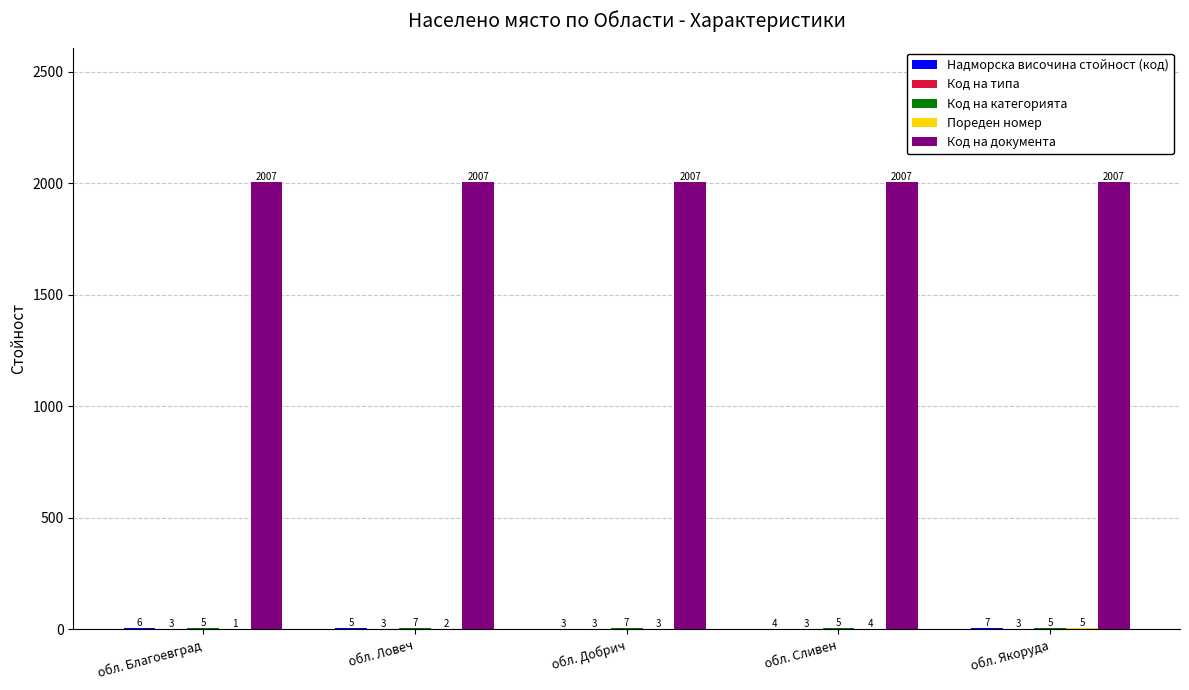

At which category is the sum across all series the highest?

обл. Якоруда